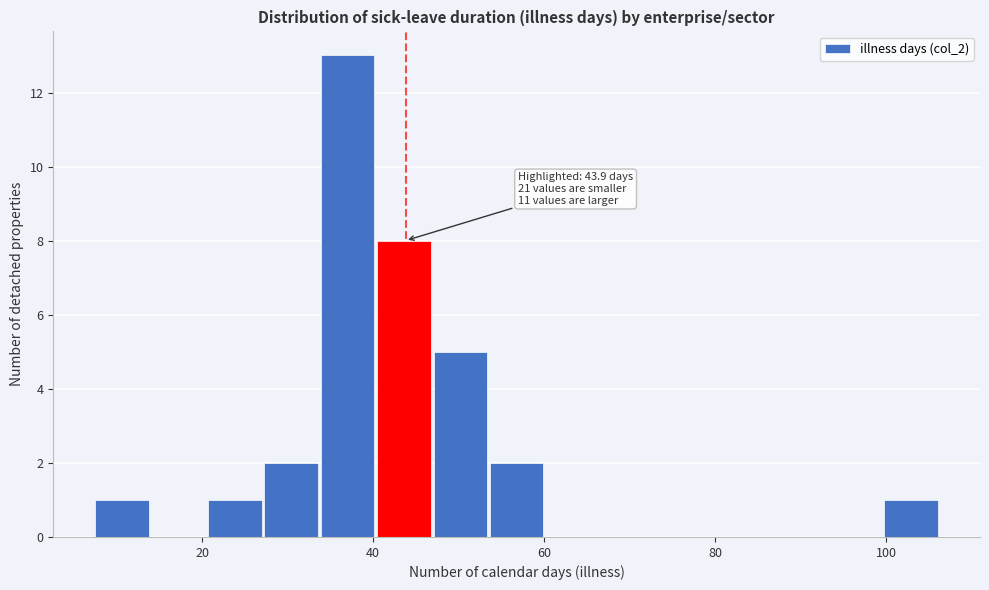

Around what value on the x-axis is the tallest bar? Give the approximate position of its centre, as read against the axis.

36